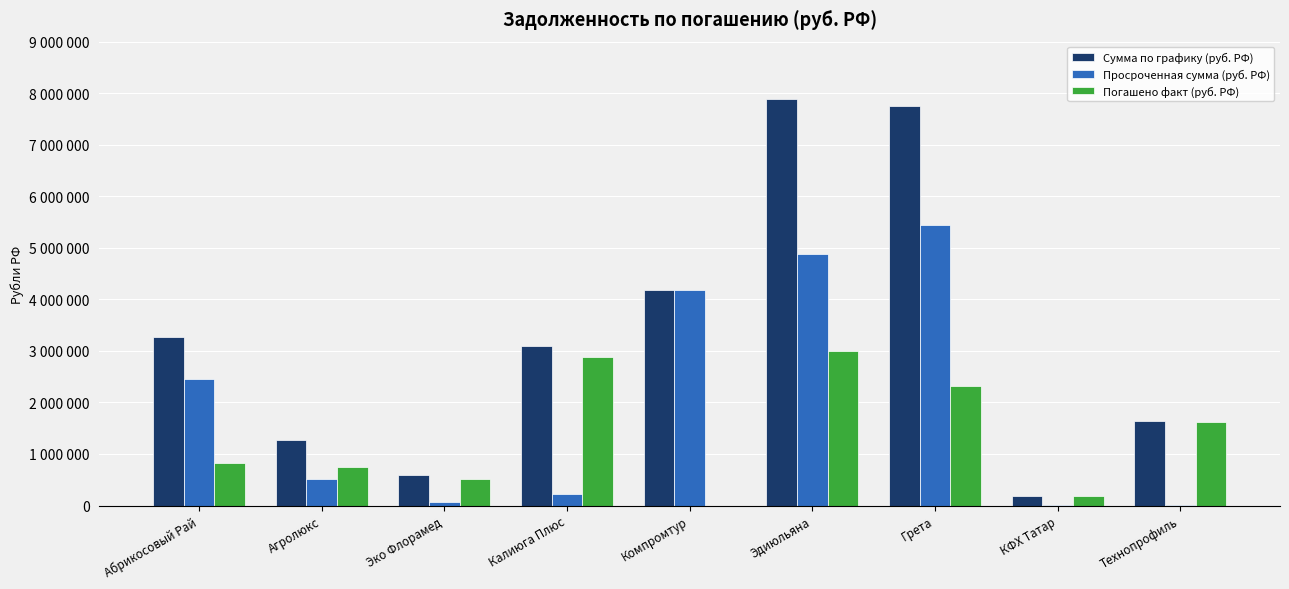

Between Агролюкс and Эдиюльяна, which series saw the biggest shift?

Сумма по графику (руб. РФ)